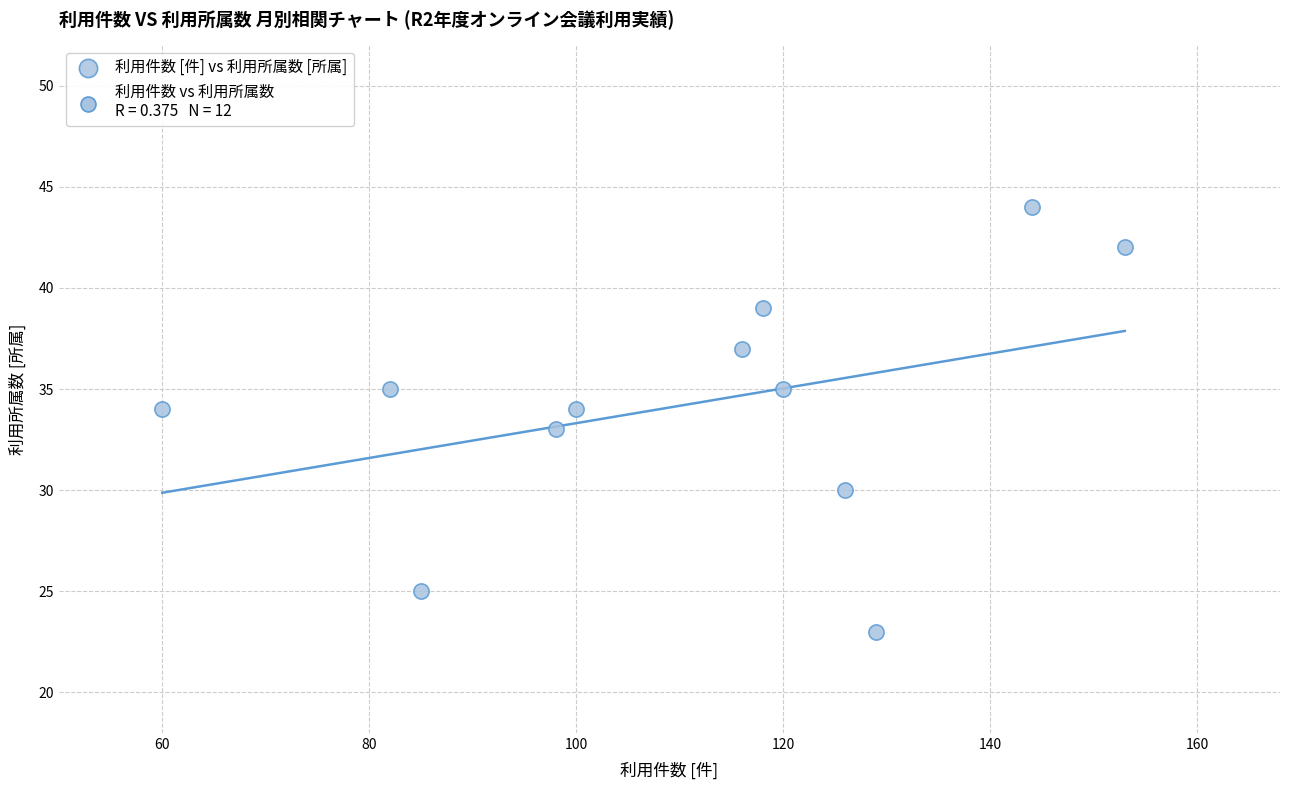

What is the average X value?

111